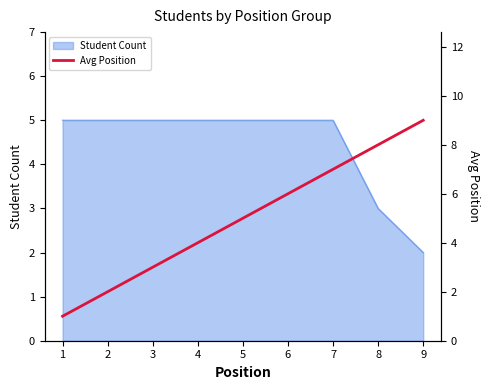

Which has a higher value, 3 or 7?

7